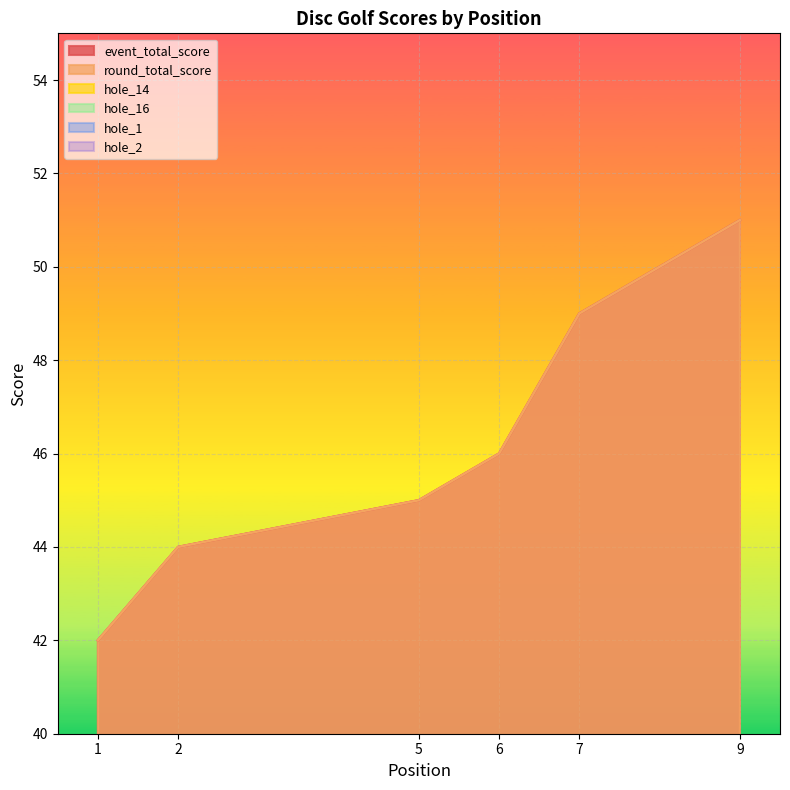

Does the chart display data point markers on the line(s)?

No